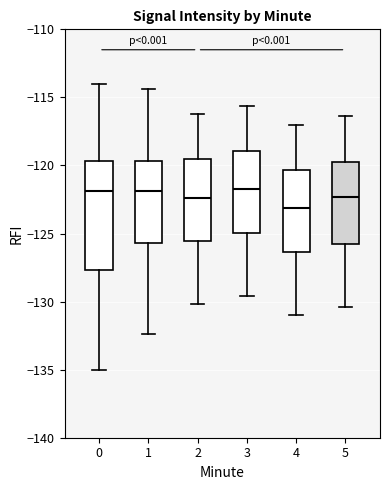

Which box has the lowest median line?

4